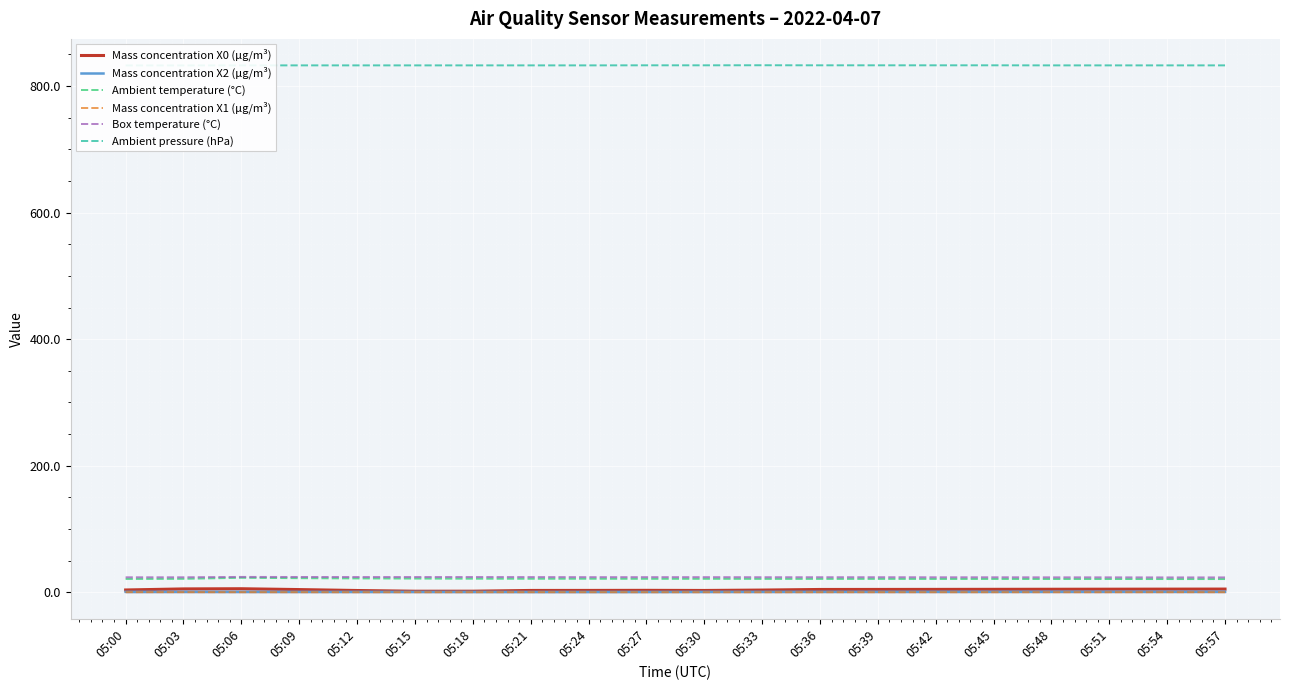

Which has a higher value, 05:15 or 05:00?

05:00